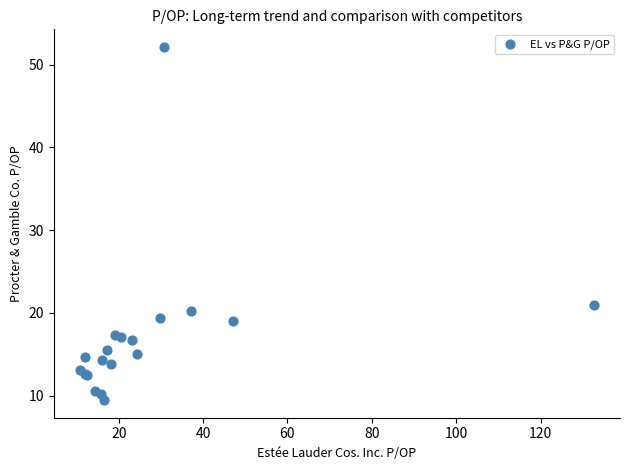

What Y value in the scatter plot is closest to 30?

21.0